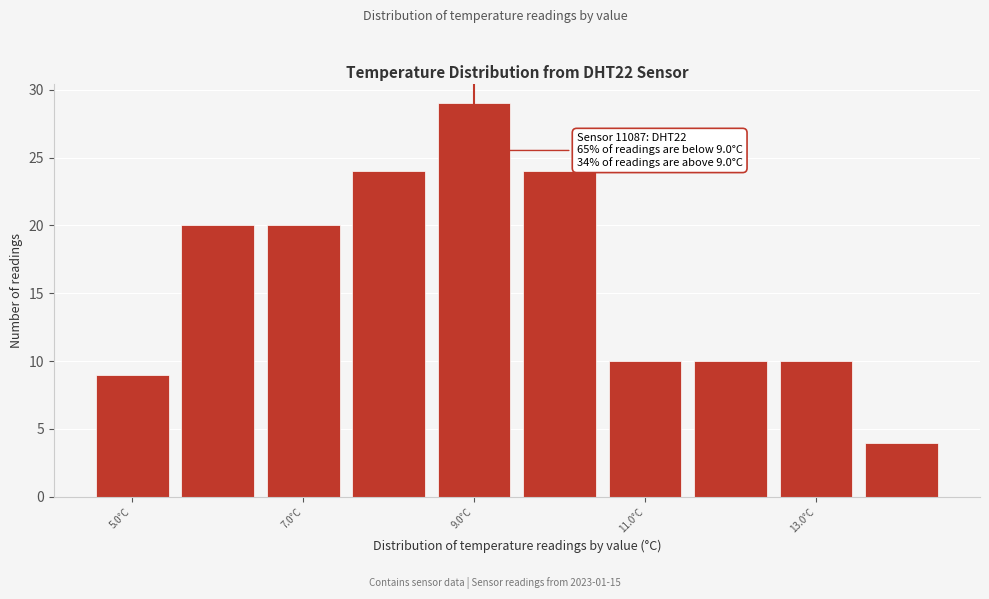

Which range on the x-axis has the tallest bar?

8.5 to 9.5